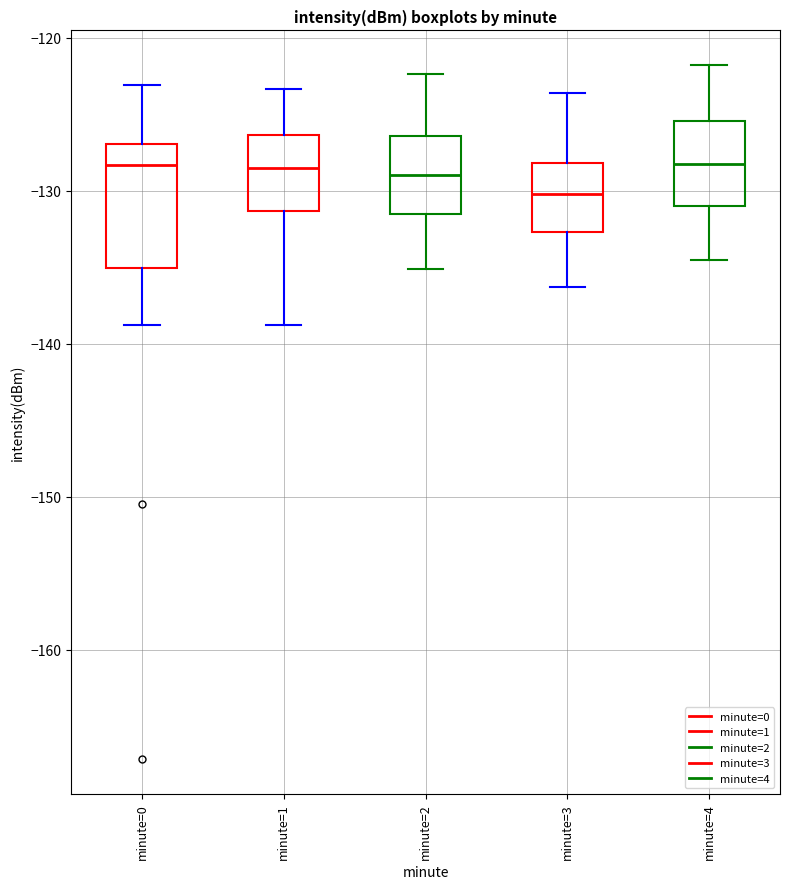

Reading left to right, read every box against the y-axis: the position of its median line, the range the box covers, and the ends of its whiskers. The values are not printed on the chart, so give them approximately, as read against the axis.

minute=0: median -128, box -135 to -127, whiskers -139 to -123
minute=1: median -129, box -131 to -126, whiskers -139 to -123
minute=2: median -129, box -132 to -126, whiskers -135 to -122
minute=3: median -130, box -133 to -128, whiskers -136 to -124
minute=4: median -128, box -131 to -125, whiskers -134 to -122